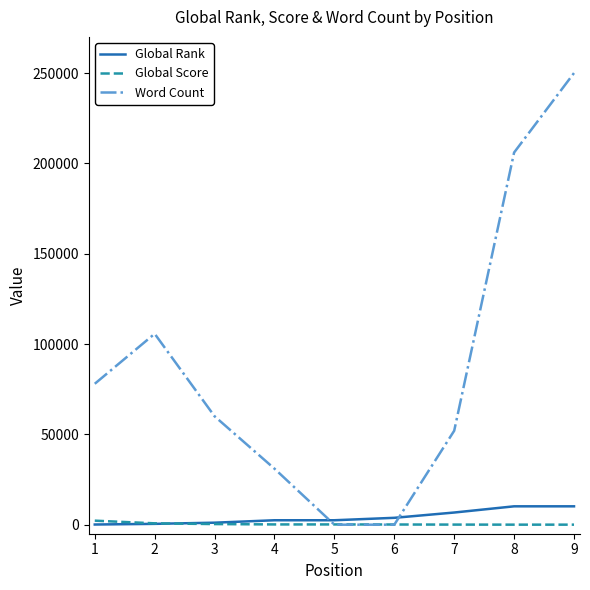

At which category is the sum across all series the highest?

9